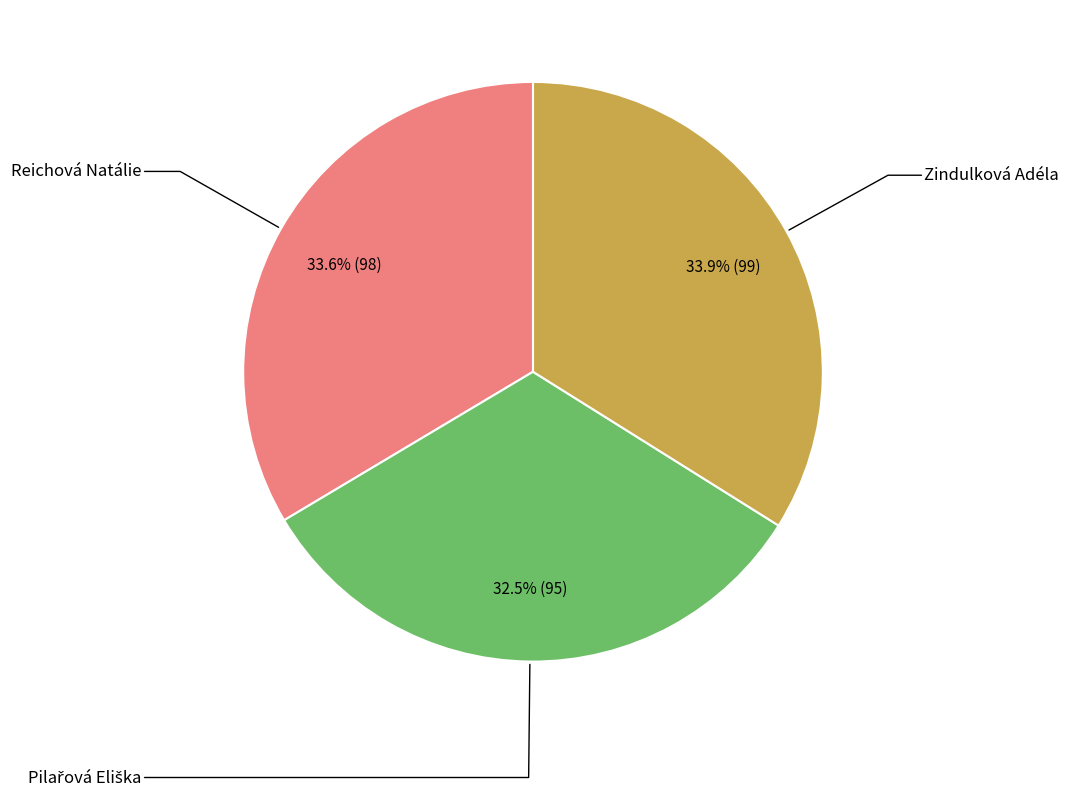

Does any single category account for the majority?

No